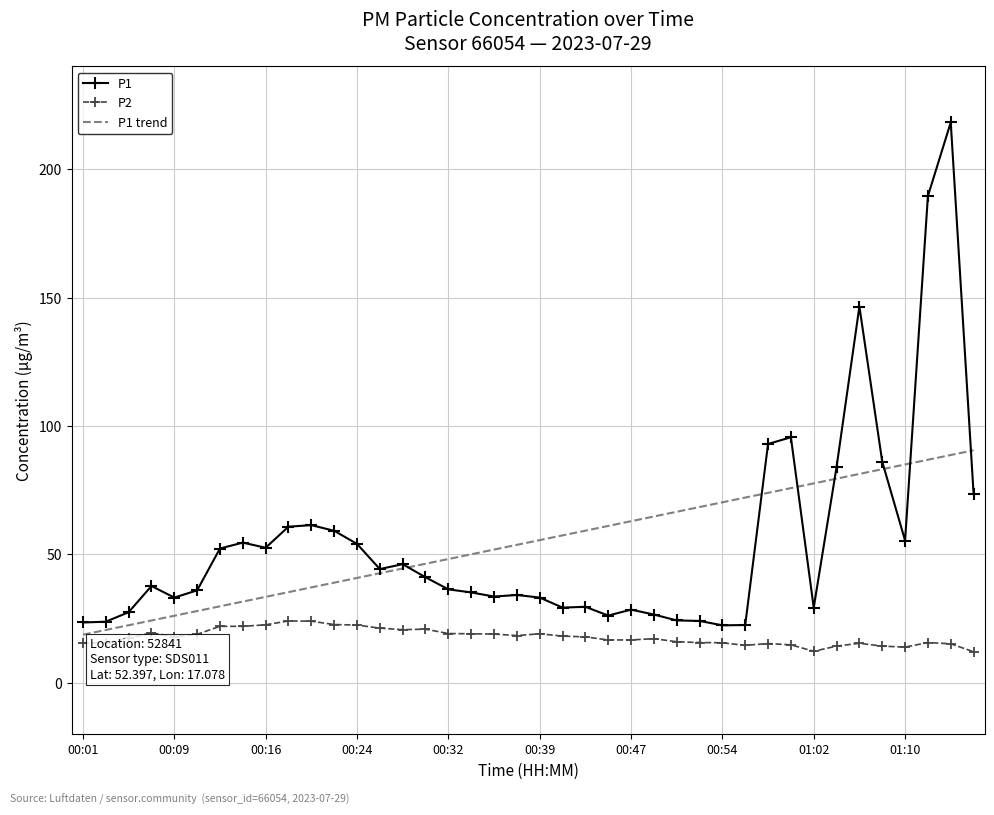

What is the minimum value shown in the chart?

12.1